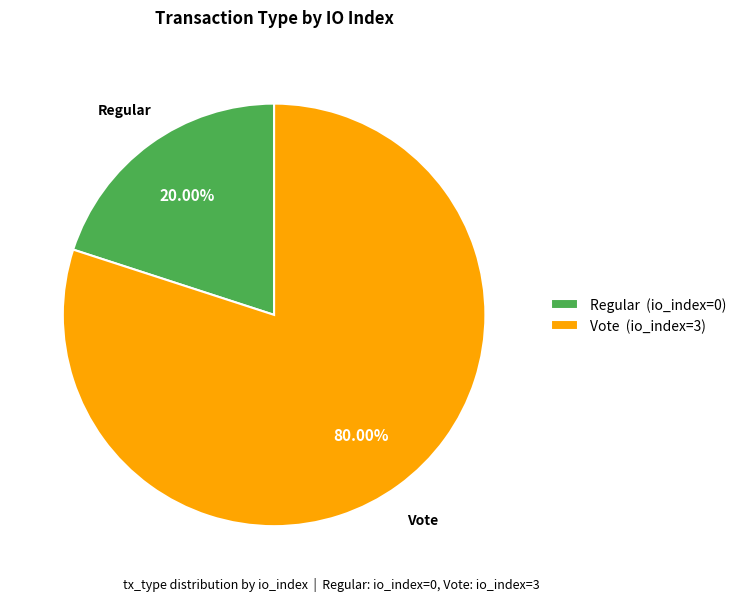

What is the total percentage of Vote and Regular?

100.0%